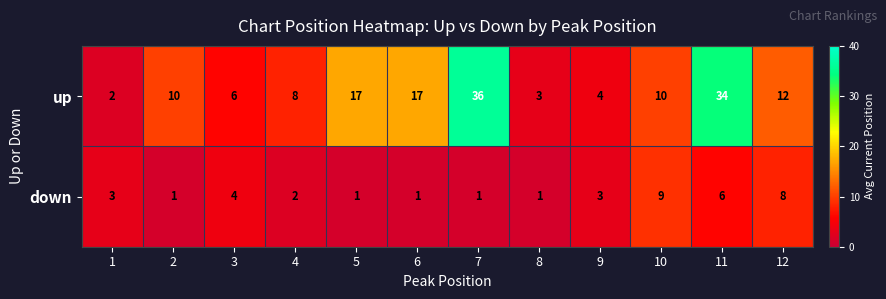

Between 6 and 9, which series saw the biggest shift?

up